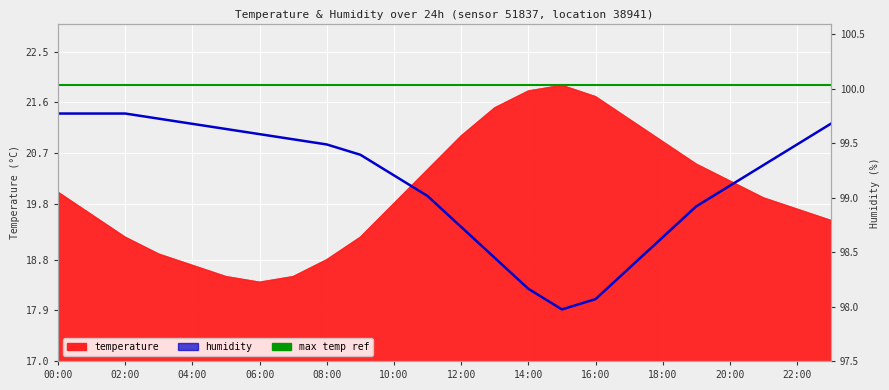

What is the value of the 11th point from the left?

20.3